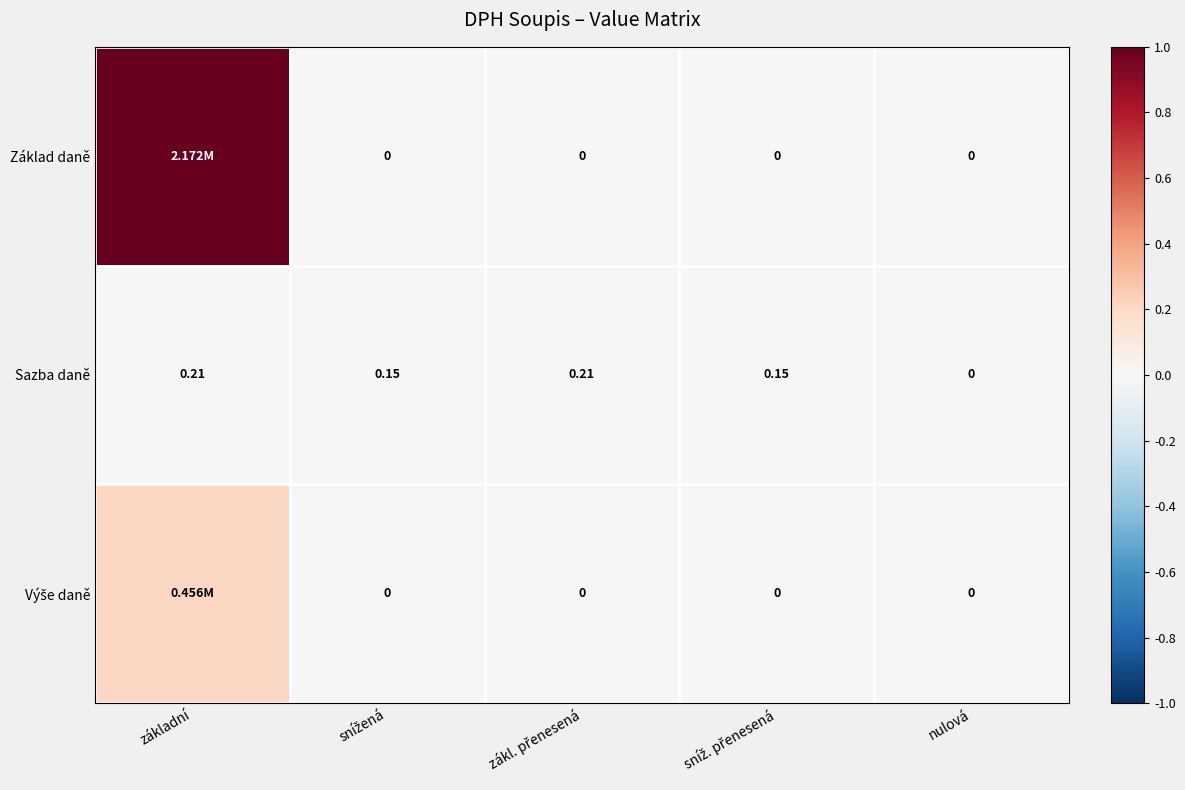

At which label does Sazba daně reach its minimum?

nulová